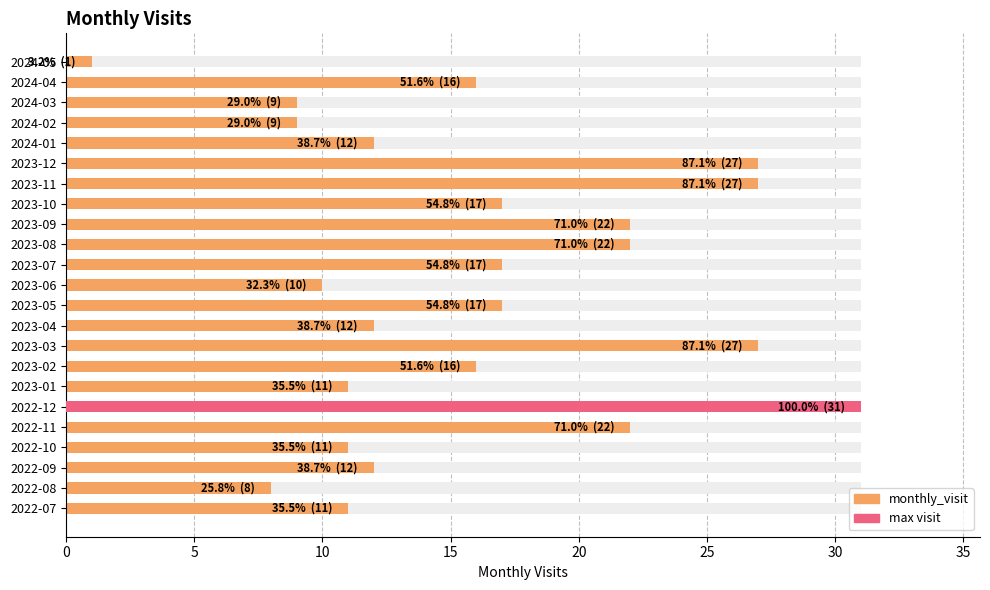

What is the sum of the values at 2022-11 and 2023-05?

39